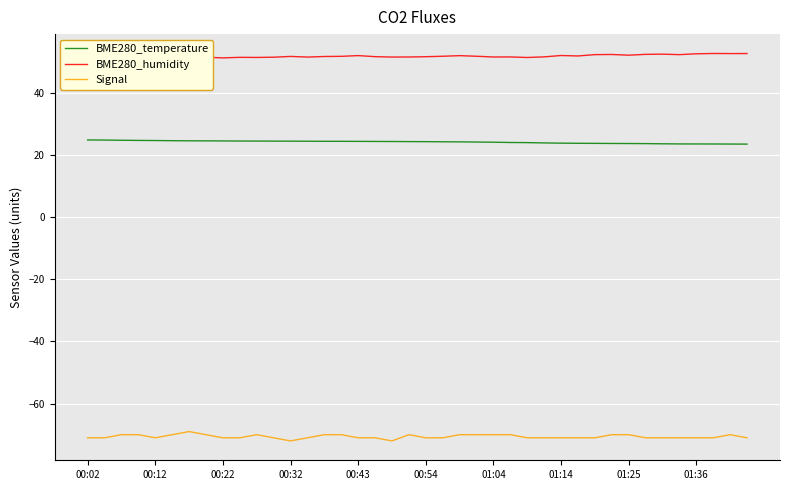

How many lines are shown in the chart?

3